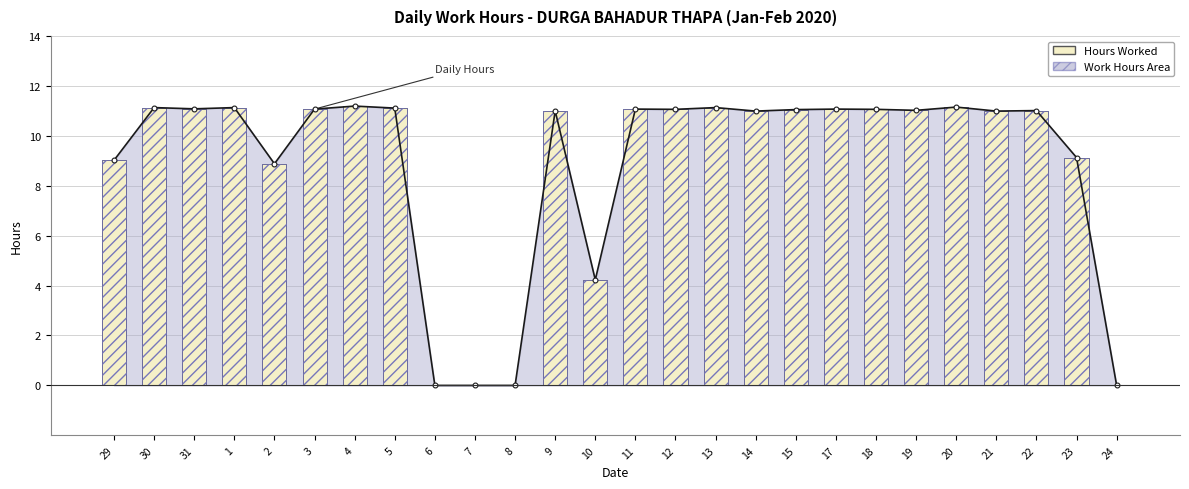

Which series has the largest range (max minus min)?

Daily Hours (line)